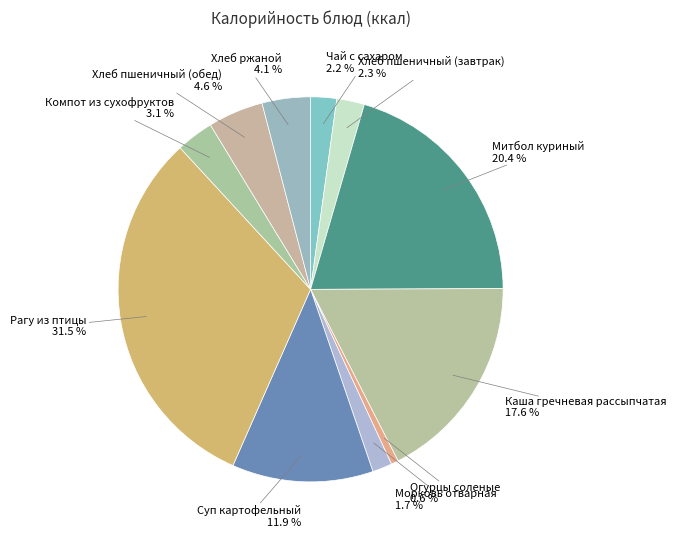

True or false: Компот из сухофруктов accounts for 3% of the total.

True